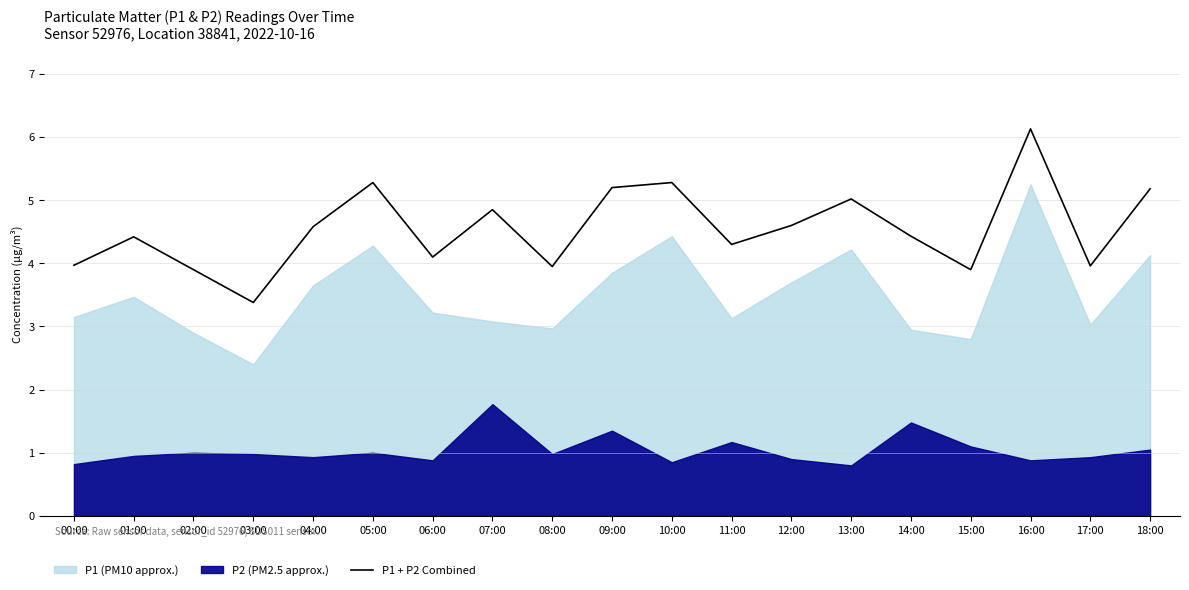

How many values exceed 4?

13